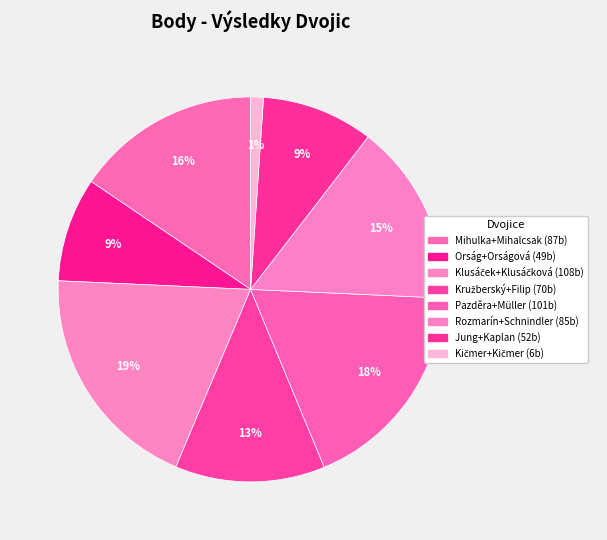

To the nearest percent, what portion does Rozmarín+Schnindler represent?

15%